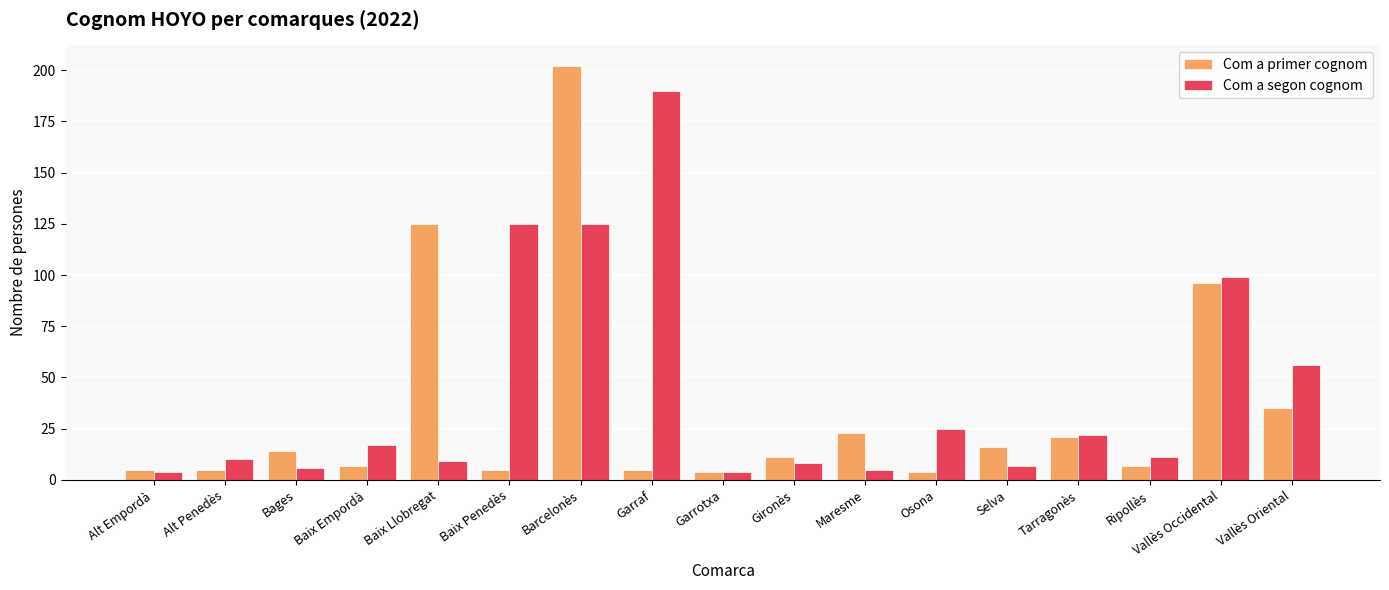

Are the bars grouped side by side (vs. stacked)?

Yes